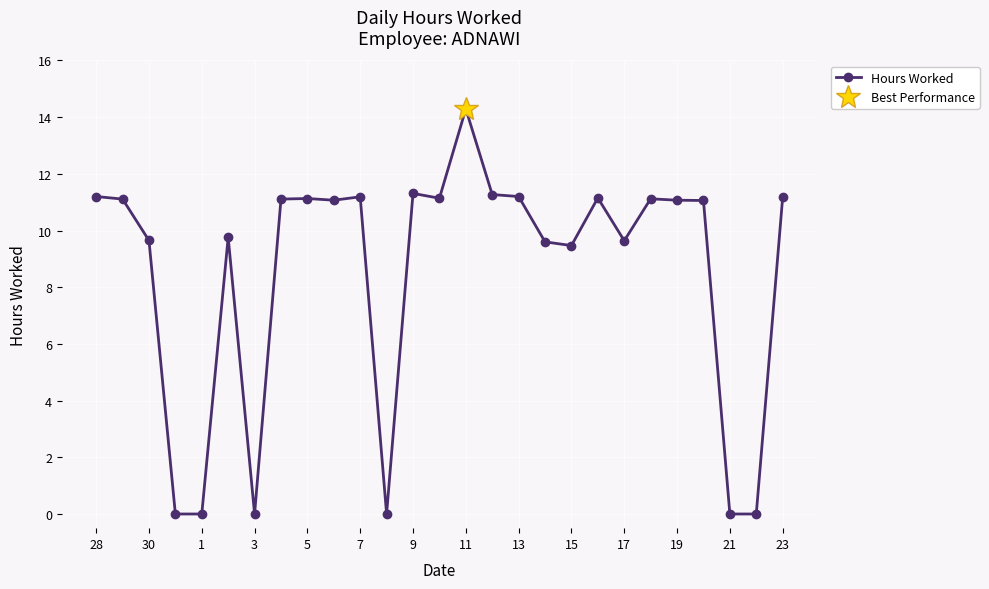

Is it true that Hours Worked equals 0.0 at 21?

True